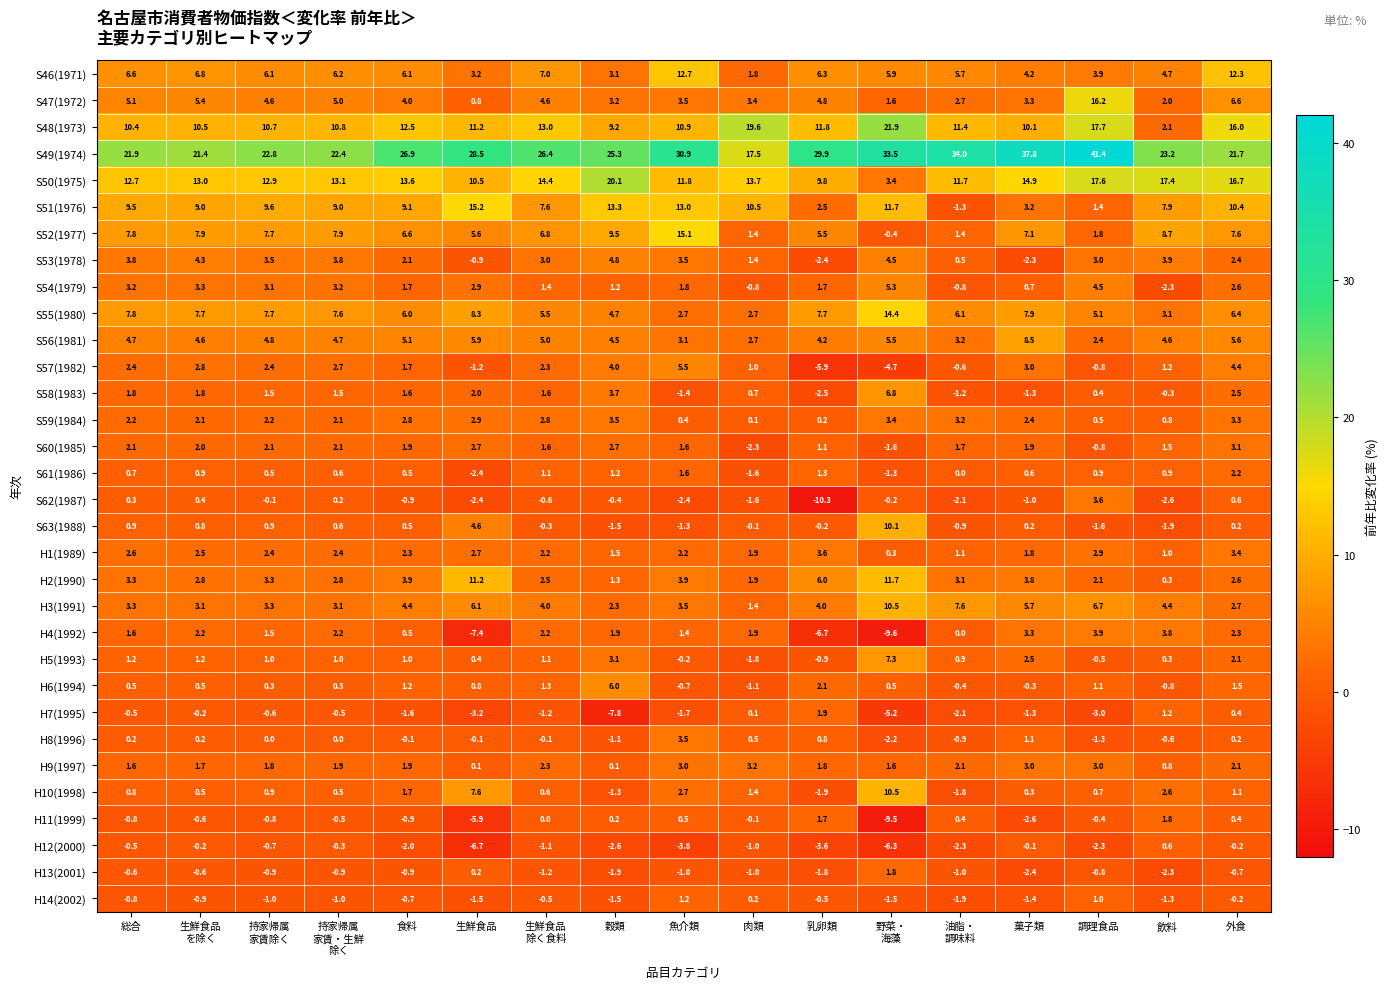

The value of H2(1990) at 食料 is 1.1. True or false?

False